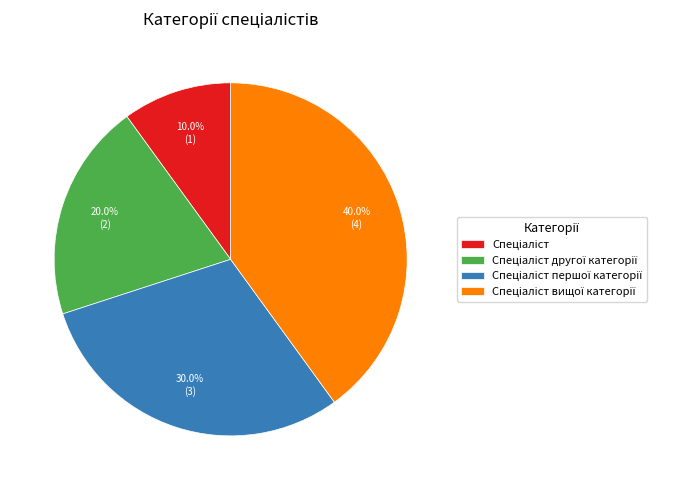

Is there any slice that represents more than half of the pie?

No